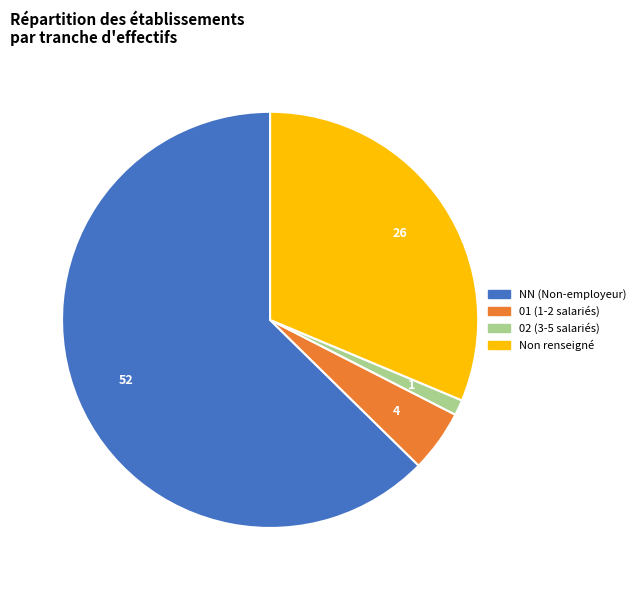

How many slices are in this pie chart?

4